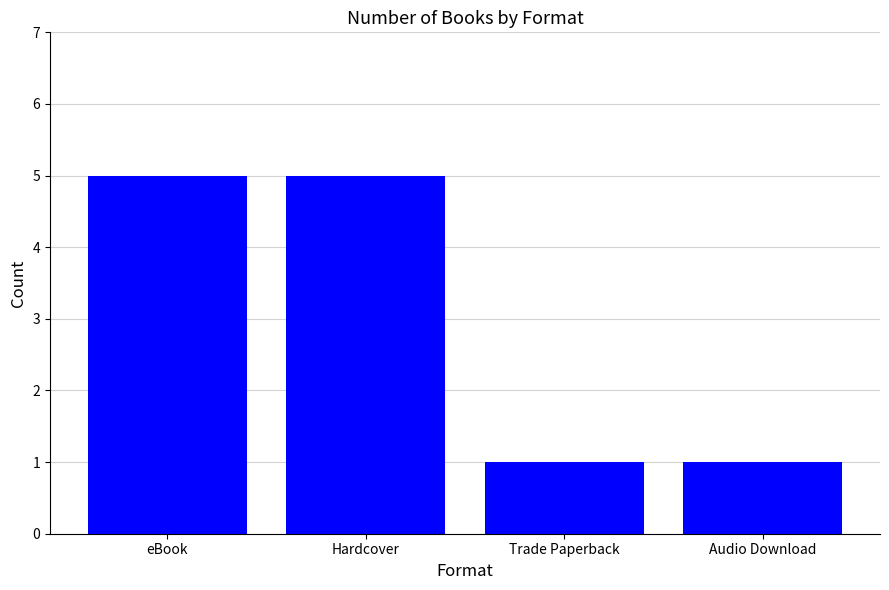

What is the change in value from Hardcover to Audio Download?

-4